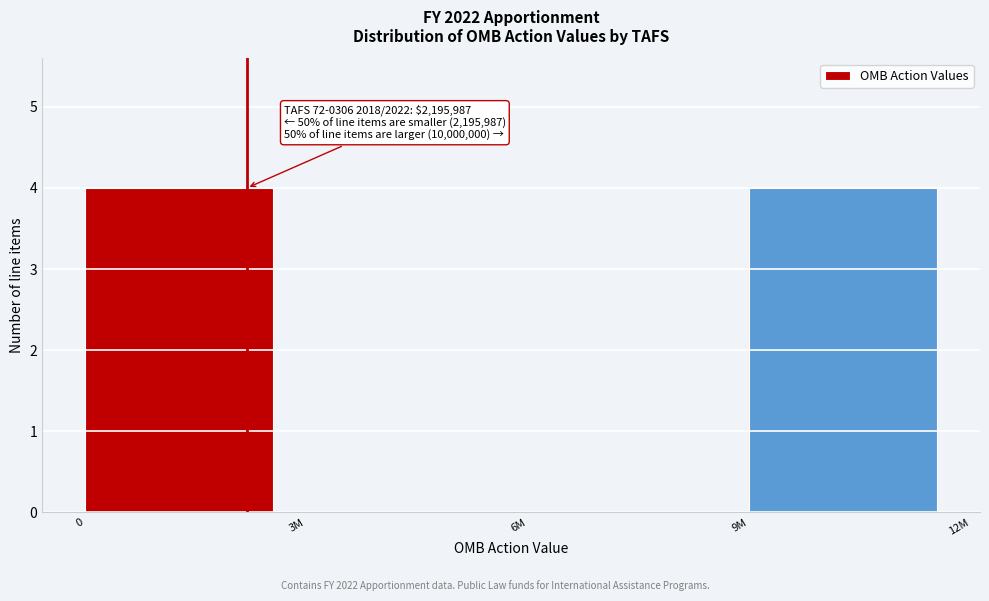

Reading left to right, transcribe all the data shown in this chart.

0=4	3M=0	6M=0	9M=4